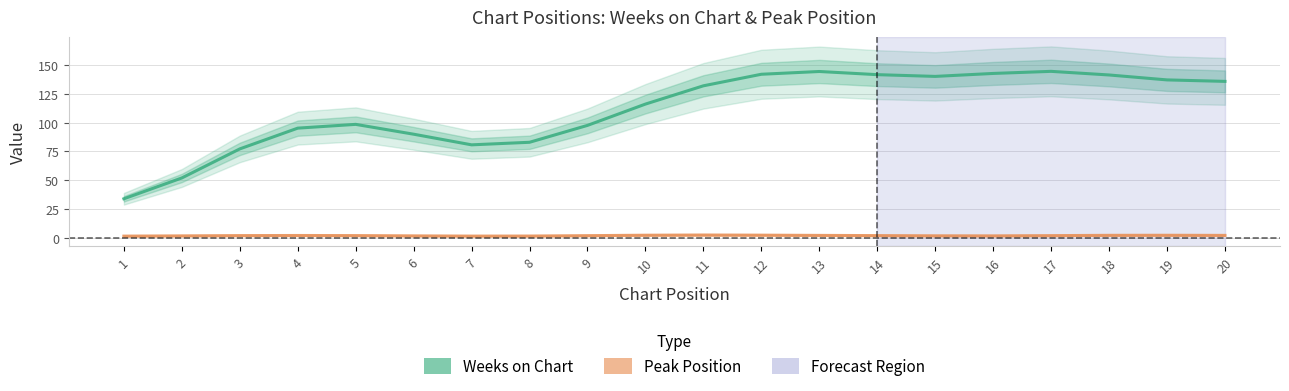

Between 20 and 5, which is larger?

20